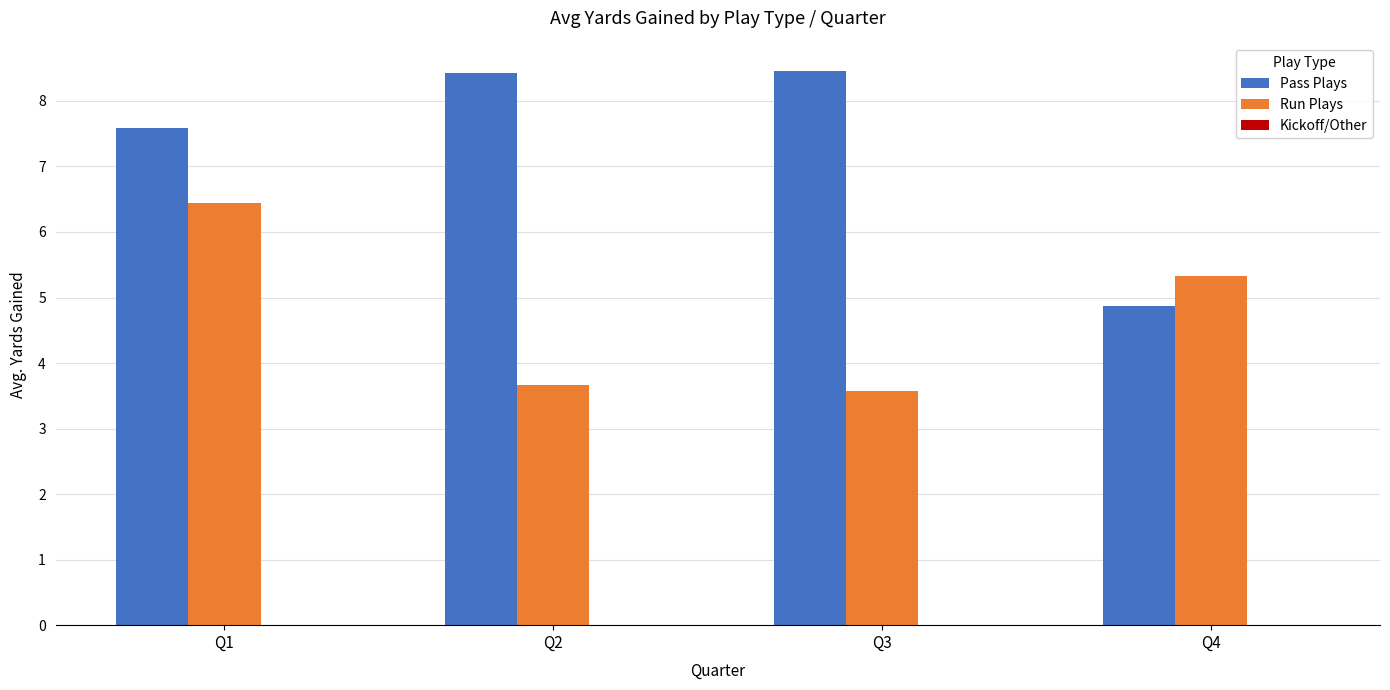

The Pass Plays series shows 12.0 at Q2. True or false?

False